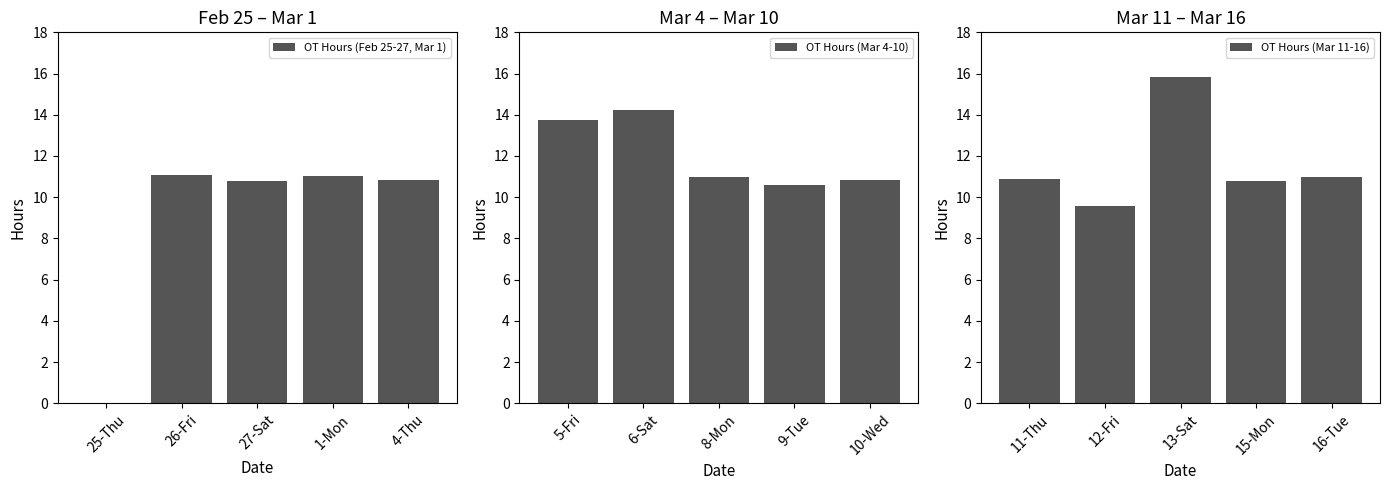

What is the difference between the second highest and second lowest values in the OT Hours (Mar 11-16) series?

0.2